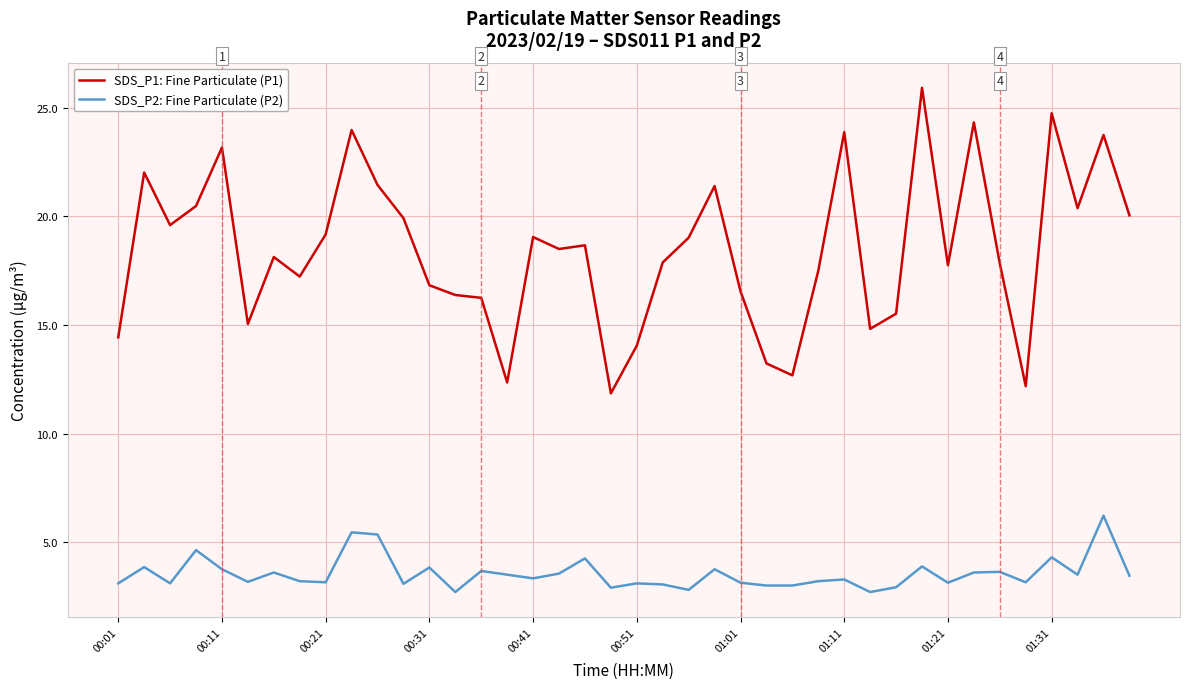

True or false: SDS_P2: Fine Particulate (P2) and SDS_P1: Fine Particulate (P1) intersect in this chart.

False